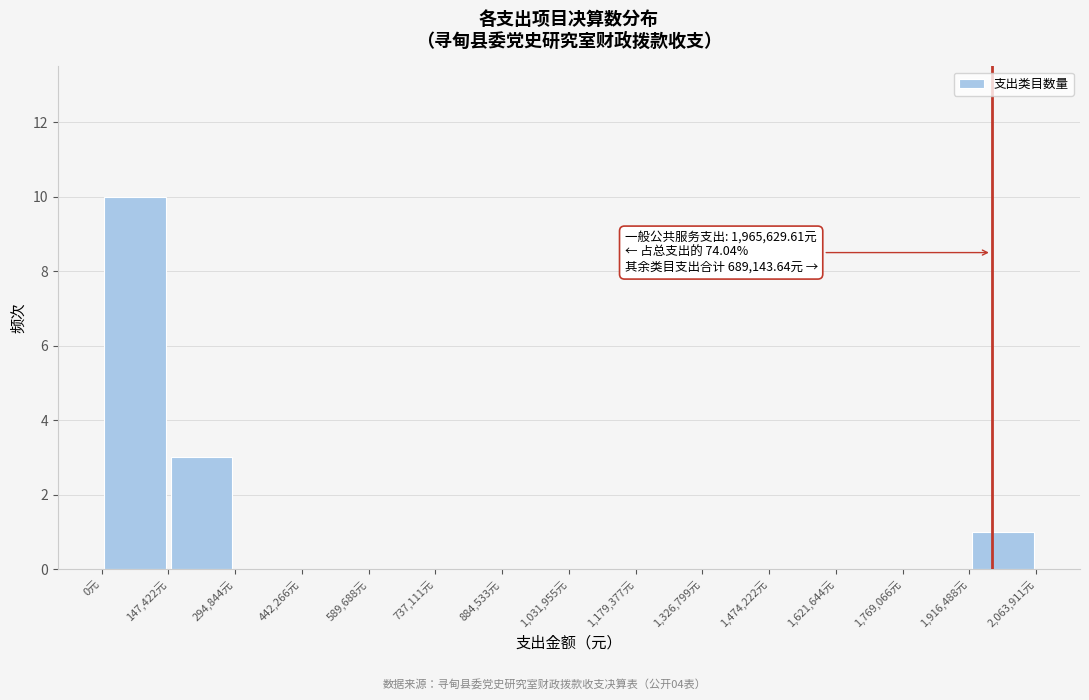

Over which range of the x-axis is the bar tallest?

0 to 140000